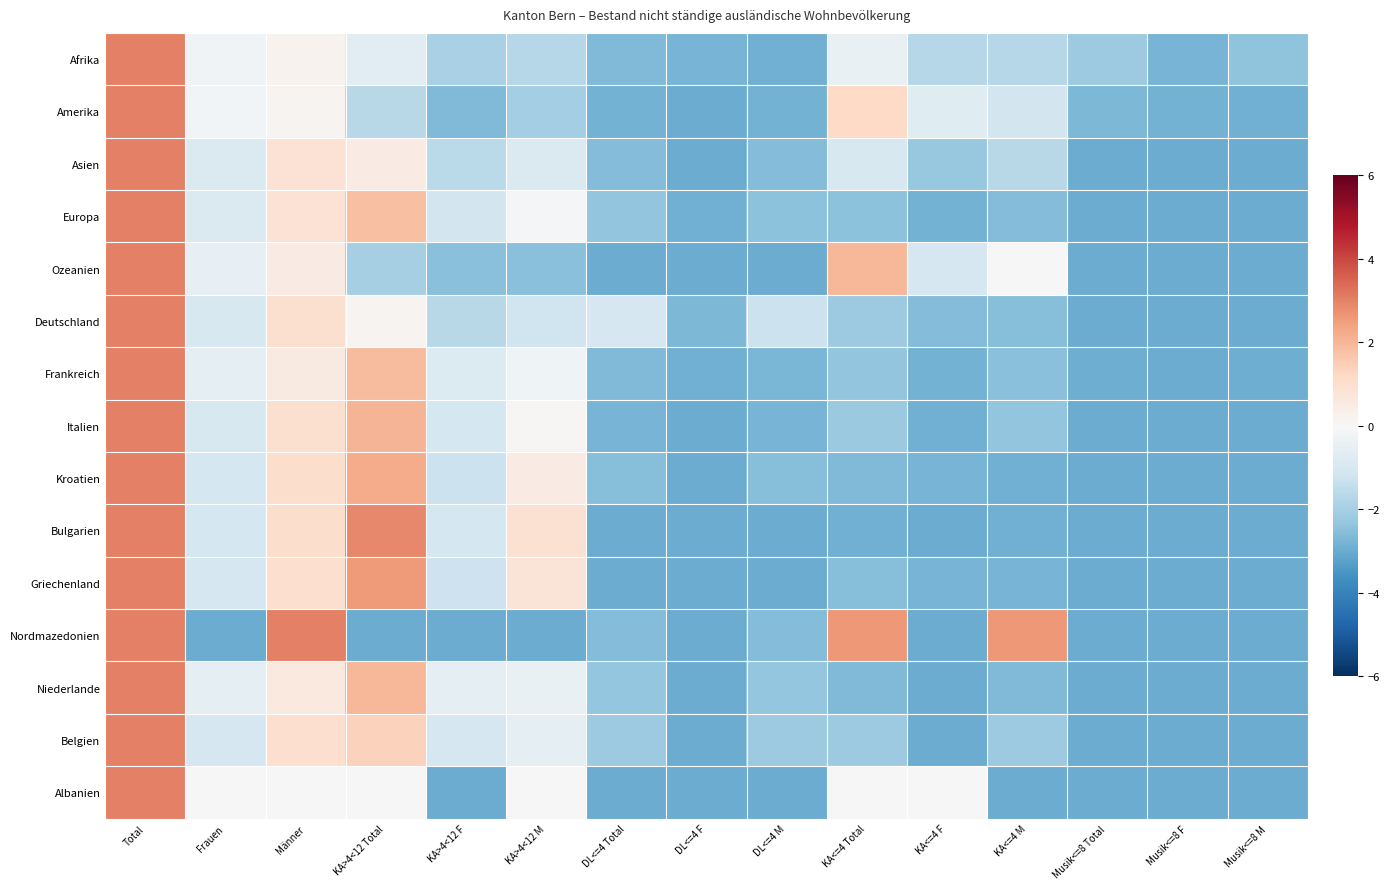

Reading right to left, transcribe all the data shown in this chart.

Afrika: Musik<=8 M=-2.4	Musik<=8 F=-2.8	Musik<=8 Total=-2.2	KA<=4 M=-1.7	KA<=4 F=-1.7	KA<=4 Total=-0.5	DL<=4 M=-2.9	DL<=4 F=-2.8	DL<=4 Total=-2.7	KA>4<12 M=-1.7	KA>4<12 F=-2.0	KA>4<12 Total=-0.7	Männer=0.2	Frauen=-0.2	Total=3.0
Amerika: Musik<=8 M=-2.9	Musik<=8 F=-2.8	Musik<=8 Total=-2.7	KA<=4 M=-1.1	KA<=4 F=-0.7	KA<=4 Total=1.2	DL<=4 M=-2.8	DL<=4 F=-3.0	DL<=4 Total=-2.8	KA>4<12 M=-2.0	KA>4<12 F=-2.6	KA>4<12 Total=-1.7	Männer=0.2	Frauen=-0.2	Total=3.0
Asien: Musik<=8 M=-3.0	Musik<=8 F=-3.0	Musik<=8 Total=-3.0	KA<=4 M=-1.7	KA<=4 F=-2.3	KA<=4 Total=-1.0	DL<=4 M=-2.6	DL<=4 F=-3.0	DL<=4 Total=-2.6	KA>4<12 M=-0.9	KA>4<12 F=-1.6	KA>4<12 Total=0.5	Männer=0.9	Frauen=-0.9	Total=3.0
Europa: Musik<=8 M=-3.0	Musik<=8 F=-3.0	Musik<=8 Total=-3.0	KA<=4 M=-2.6	KA<=4 F=-2.8	KA<=4 Total=-2.4	DL<=4 M=-2.5	DL<=4 F=-2.9	DL<=4 Total=-2.4	KA>4<12 M=-0.1	KA>4<12 F=-1.1	KA>4<12 Total=1.8	Männer=0.9	Frauen=-0.9	Total=3.0
Ozeanien: Musik<=8 M=-3.0	Musik<=8 F=-3.0	Musik<=8 Total=-3.0	KA<=4 M=0.0	KA<=4 F=-1.0	KA<=4 Total=2.0	DL<=4 M=-3.0	DL<=4 F=-3.0	DL<=4 Total=-3.0	KA>4<12 M=-2.5	KA>4<12 F=-2.5	KA>4<12 Total=-2.0	Männer=0.5	Frauen=-0.5	Total=3.0
Deutschland: Musik<=8 M=-3.0	Musik<=8 F=-3.0	Musik<=8 Total=-3.0	KA<=4 M=-2.5	KA<=4 F=-2.6	KA<=4 Total=-2.2	DL<=4 M=-1.3	DL<=4 F=-2.7	DL<=4 Total=-1.0	KA>4<12 M=-1.2	KA>4<12 F=-1.7	KA>4<12 Total=0.2	Männer=1.0	Frauen=-1.0	Total=3.0
Frankreich: Musik<=8 M=-2.9	Musik<=8 F=-3.0	Musik<=8 Total=-2.9	KA<=4 M=-2.5	KA<=4 F=-2.8	KA<=4 Total=-2.3	DL<=4 M=-2.7	DL<=4 F=-2.9	DL<=4 Total=-2.6	KA>4<12 M=-0.3	KA>4<12 F=-0.8	KA>4<12 Total=1.9	Männer=0.5	Frauen=-0.5	Total=3.0
Italien: Musik<=8 M=-3.0	Musik<=8 F=-3.0	Musik<=8 Total=-3.0	KA<=4 M=-2.4	KA<=4 F=-2.9	KA<=4 Total=-2.2	DL<=4 M=-2.8	DL<=4 F=-3.0	DL<=4 Total=-2.8	KA>4<12 M=0.1	KA>4<12 F=-1.1	KA>4<12 Total=2.0	Männer=0.9	Frauen=-0.9	Total=3.0
Kroatien: Musik<=8 M=-3.0	Musik<=8 F=-3.0	Musik<=8 Total=-3.0	KA<=4 M=-2.9	KA<=4 F=-2.8	KA<=4 Total=-2.7	DL<=4 M=-2.5	DL<=4 F=-3.0	DL<=4 Total=-2.5	KA>4<12 M=0.5	KA>4<12 F=-1.3	KA>4<12 Total=2.2	Männer=1.1	Frauen=-1.1	Total=3.0
Bulgarien: Musik<=8 M=-3.0	Musik<=8 F=-3.0	Musik<=8 Total=-3.0	KA<=4 M=-2.9	KA<=4 F=-3.0	KA<=4 Total=-2.9	DL<=4 M=-3.0	DL<=4 F=-3.0	DL<=4 Total=-3.0	KA>4<12 M=0.9	KA>4<12 F=-1.0	KA>4<12 Total=2.9	Männer=1.0	Frauen=-1.0	Total=3.0
Griechenland: Musik<=8 M=-3.0	Musik<=8 F=-3.0	Musik<=8 Total=-3.0	KA<=4 M=-2.8	KA<=4 F=-2.8	KA<=4 Total=-2.6	DL<=4 M=-3.0	DL<=4 F=-3.0	DL<=4 Total=-3.0	KA>4<12 M=0.8	KA>4<12 F=-1.2	KA>4<12 Total=2.6	Männer=1.0	Frauen=-1.0	Total=3.0
Nordmazedonien: Musik<=8 M=-3.0	Musik<=8 F=-3.0	Musik<=8 Total=-3.0	KA<=4 M=2.6	KA<=4 F=-3.0	KA<=4 Total=2.6	DL<=4 M=-2.6	DL<=4 F=-3.0	DL<=4 Total=-2.6	KA>4<12 M=-3.0	KA>4<12 F=-3.0	KA>4<12 Total=-3.0	Männer=3.0	Frauen=-3.0	Total=3.0
Niederlande: Musik<=8 M=-3.0	Musik<=8 F=-3.0	Musik<=8 Total=-3.0	KA<=4 M=-2.7	KA<=4 F=-3.0	KA<=4 Total=-2.7	DL<=4 M=-2.3	DL<=4 F=-3.0	DL<=4 Total=-2.3	KA>4<12 M=-0.4	KA>4<12 F=-0.6	KA>4<12 Total=2.0	Männer=0.6	Frauen=-0.6	Total=3.0
Belgien: Musik<=8 M=-3.0	Musik<=8 F=-3.0	Musik<=8 Total=-3.0	KA<=4 M=-2.2	KA<=4 F=-3.0	KA<=4 Total=-2.2	DL<=4 M=-2.2	DL<=4 F=-3.0	DL<=4 Total=-2.2	KA>4<12 M=-0.6	KA>4<12 F=-1.0	KA>4<12 Total=1.4	Männer=1.0	Frauen=-1.0	Total=3.0
Albanien: Musik<=8 M=-3.0	Musik<=8 F=-3.0	Musik<=8 Total=-3.0	KA<=4 M=-3.0	KA<=4 F=0.0	KA<=4 Total=0.0	DL<=4 M=-3.0	DL<=4 F=-3.0	DL<=4 Total=-3.0	KA>4<12 M=0.0	KA>4<12 F=-3.0	KA>4<12 Total=0.0	Männer=0.0	Frauen=0.0	Total=3.0